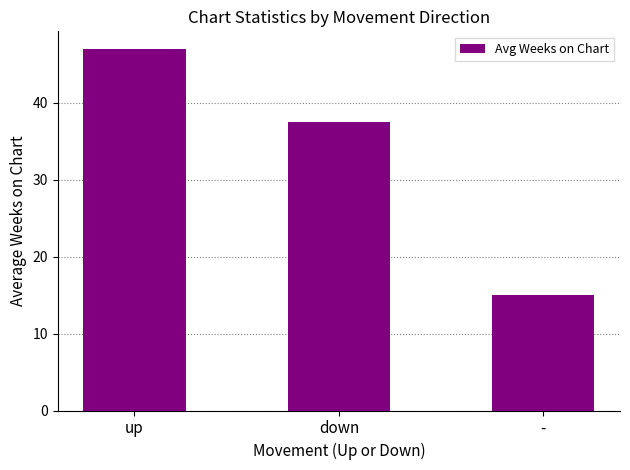

What value does the data have at -?

15.0